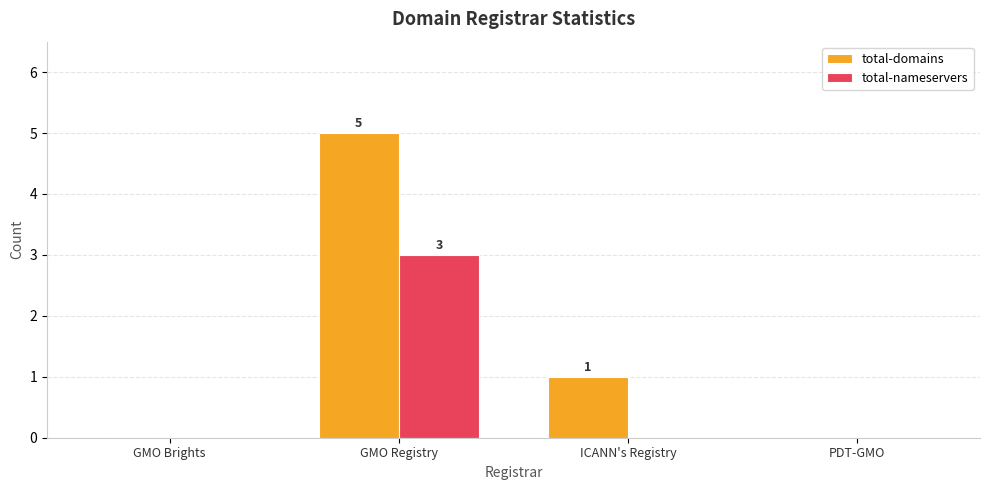

Which series has the largest total across all categories?

total-domains